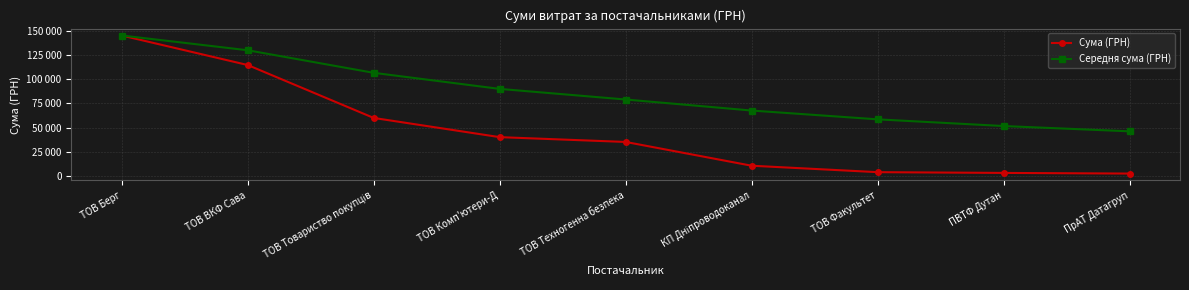

Rank the series by their maximum value, from lowest to highest.

Сума (ГРН), Середня сума (ГРН)